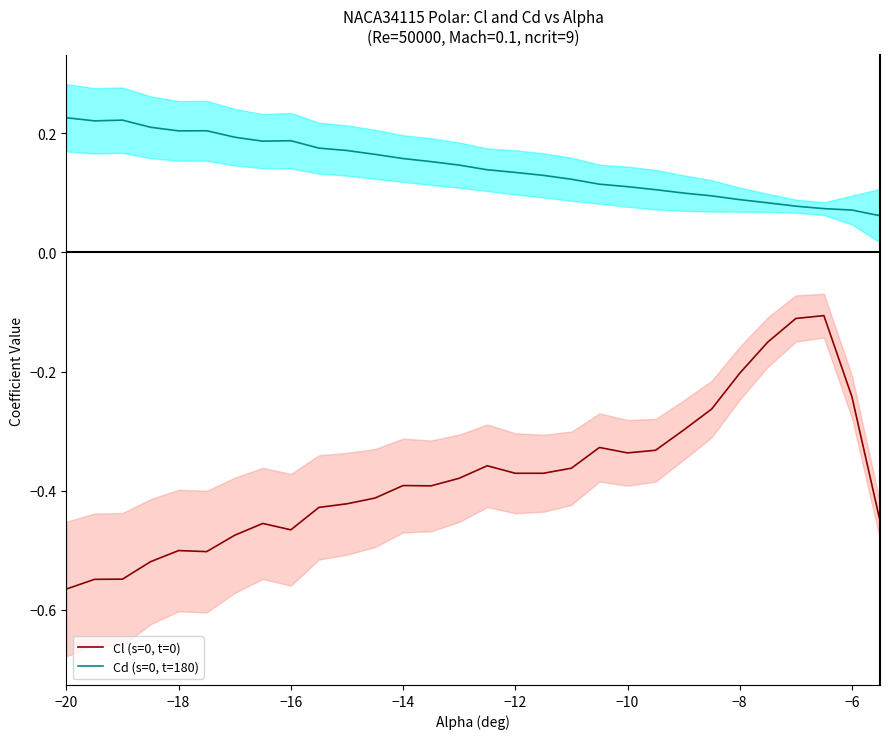

True or false: Cl (s=0, t=0) and Cd (s=0, t=180) cross at least once.

False